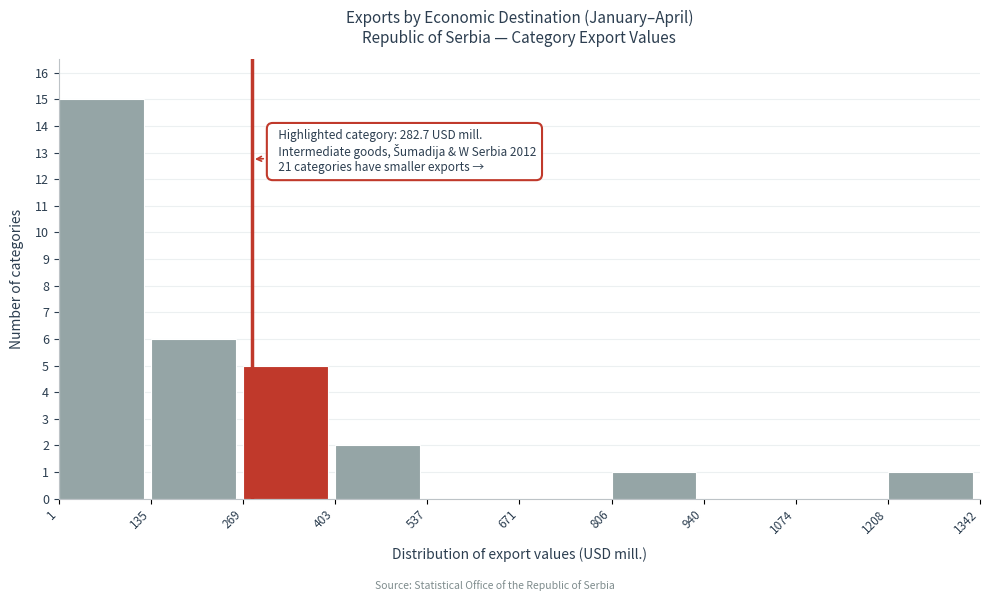

Which range on the x-axis has the tallest bar?

1 to 135